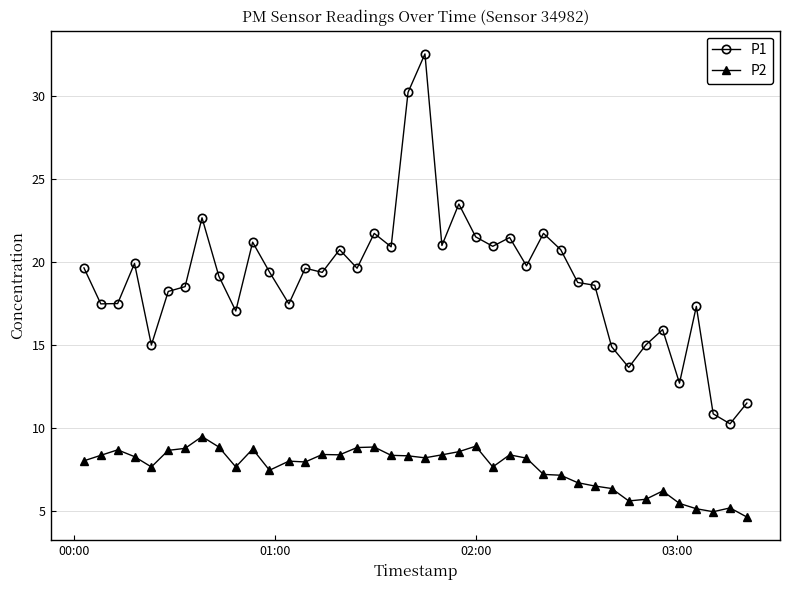

What is the average value of the P2 series?

7.6